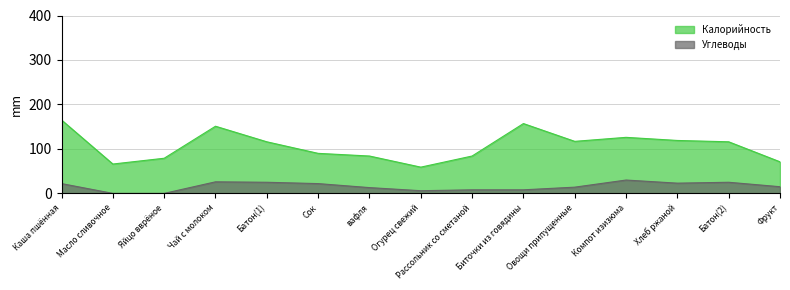

True or false: Калорийность has more than 1 interior local peaks.

True